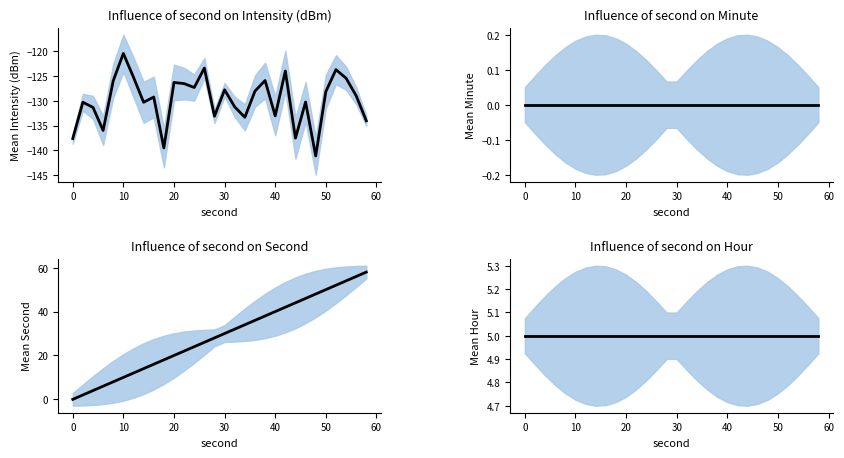

How many data points in intensity(dBm) are less than -128?

18